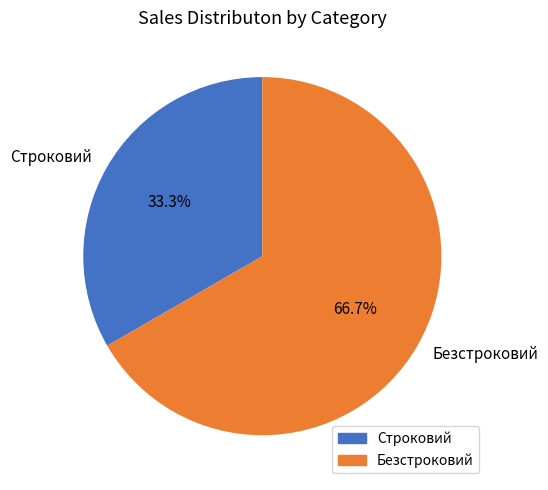

To the nearest percent, what portion does Строковий represent?

33%